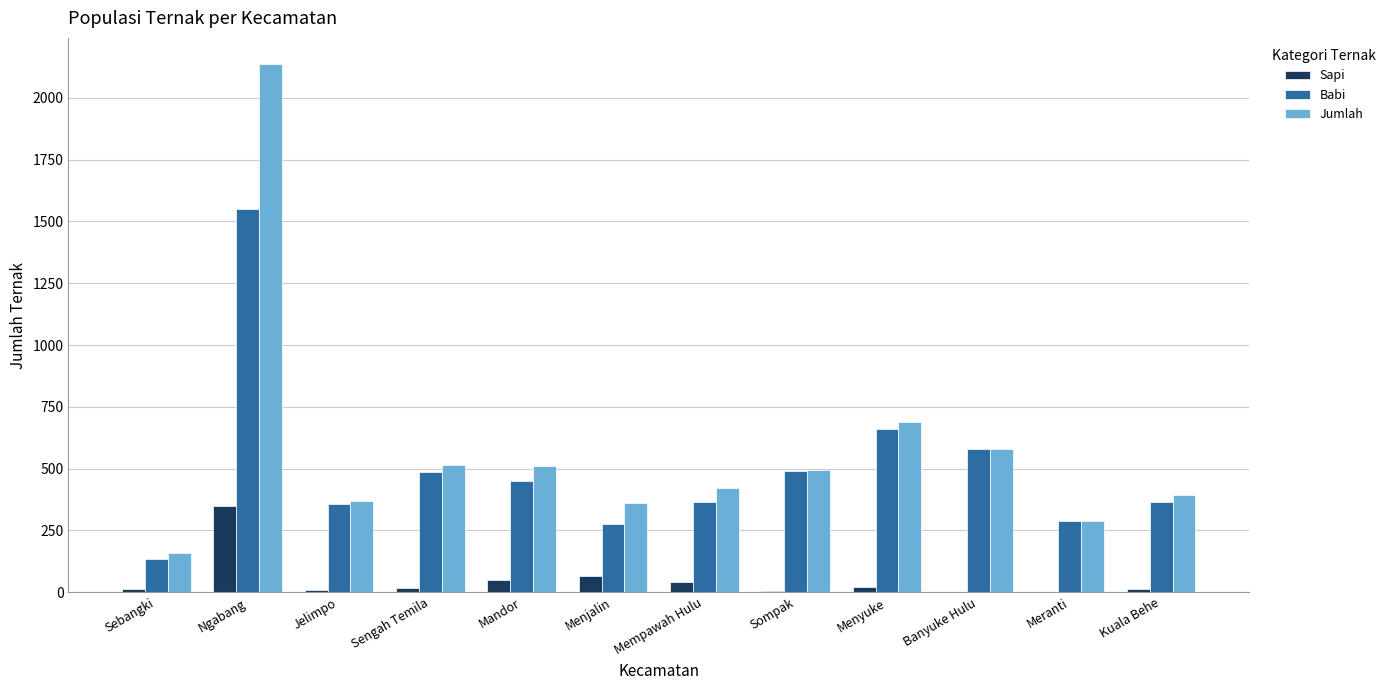

What is the total value across all series at Mandor?

1013